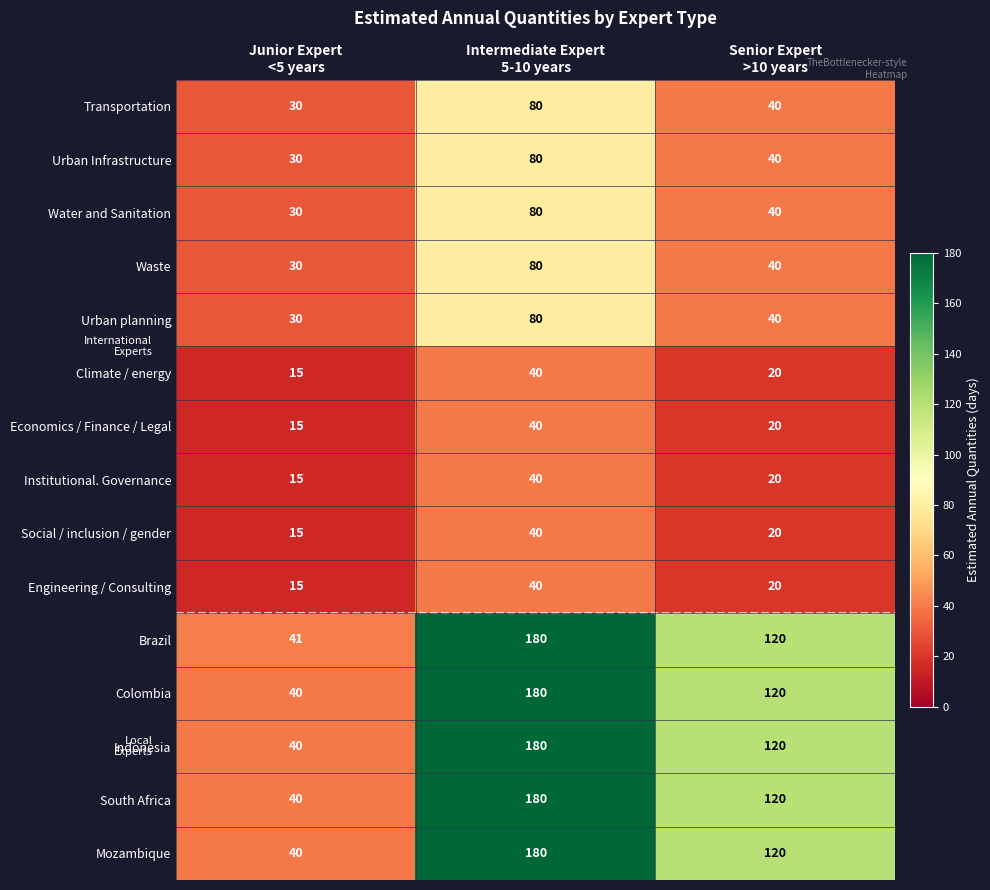

What is the difference between the maximum and minimum values in the Urban Infrastructure series?

50